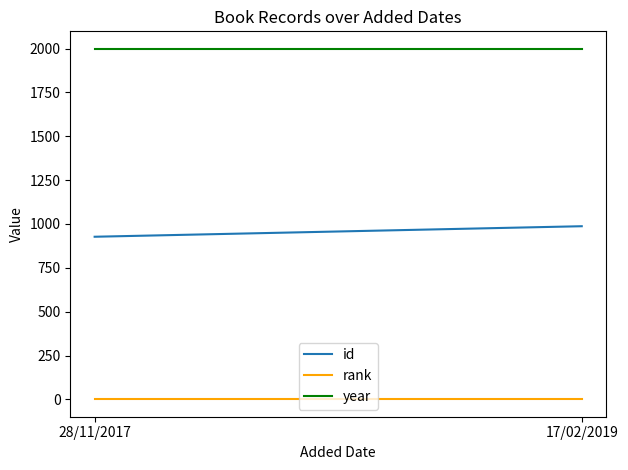

The value of id at 17/02/2019 is 987. True or false?

True